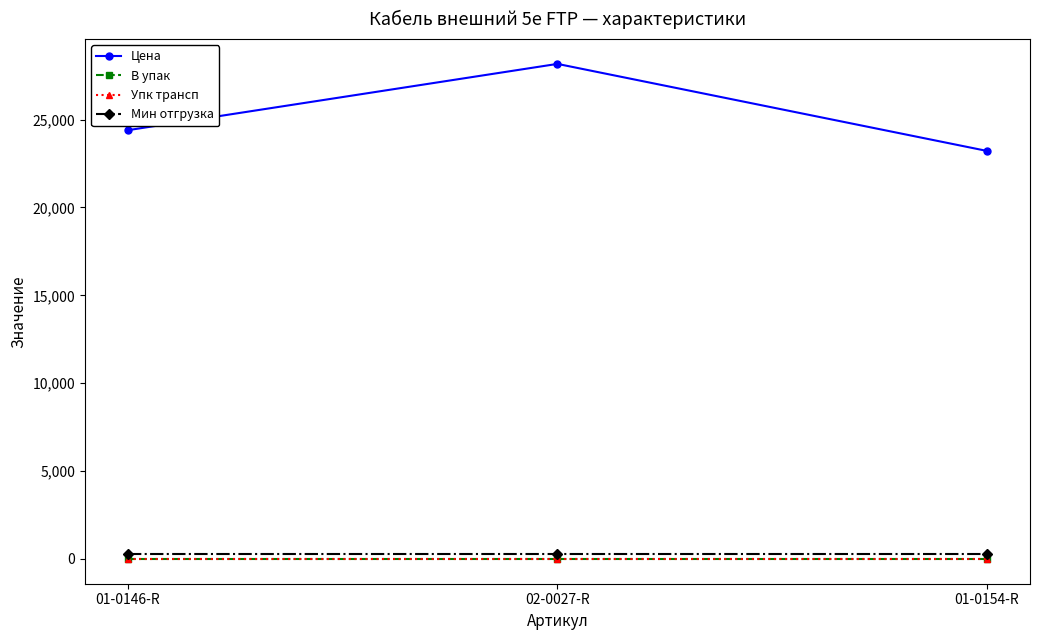

What is the highest value of the Мин отгрузка series?

305.0